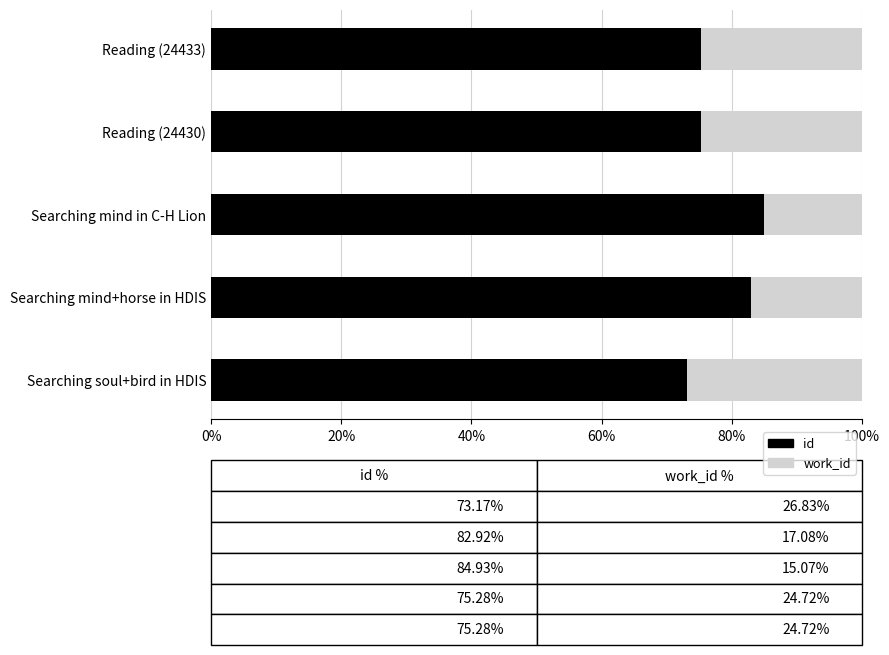

The id series shows 73.2 at Searching soul+bird in HDIS. True or false?

True